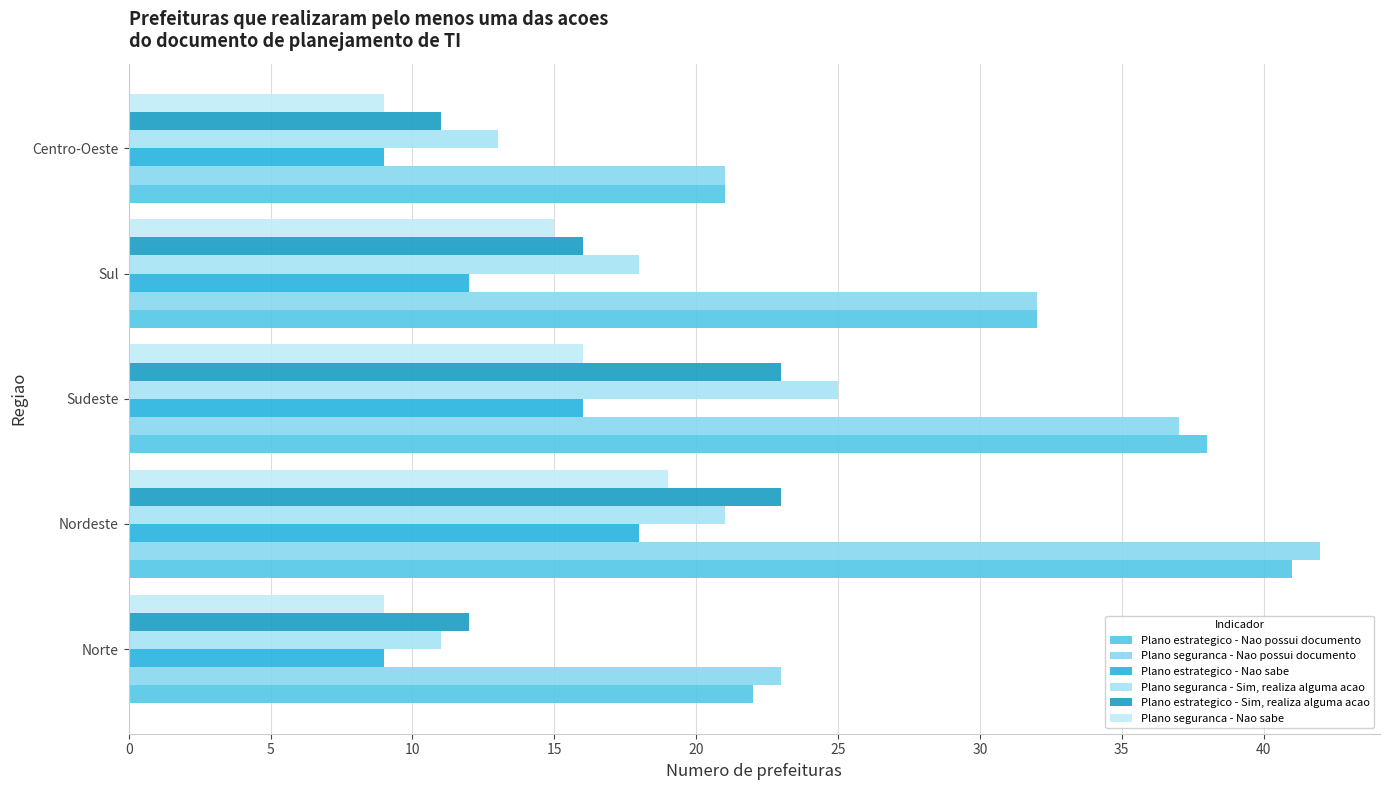

At which label does Plano estrategico - Sim, realiza alguma acao reach its minimum?

Centro-Oeste